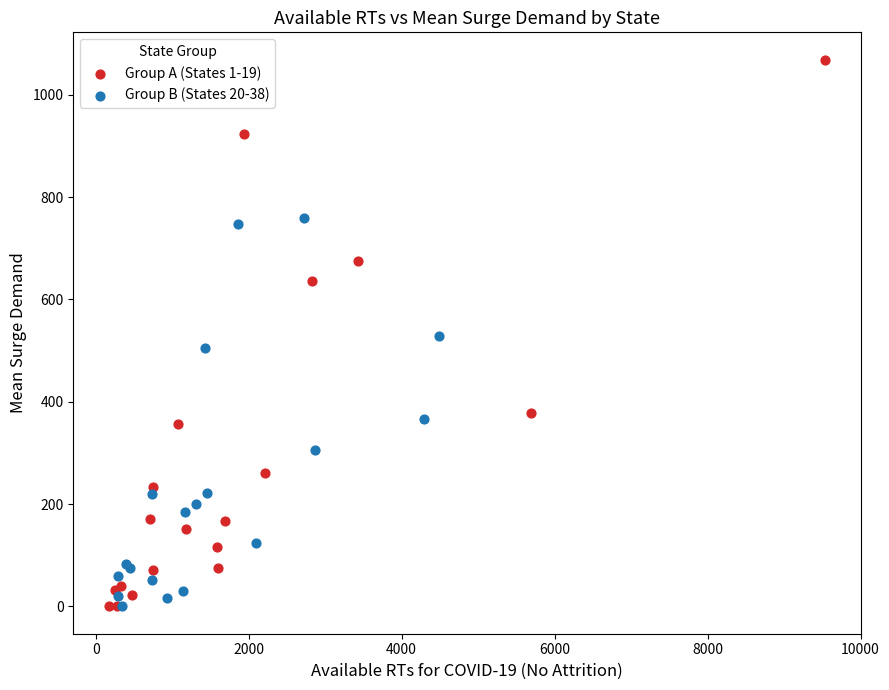

Which series contains the highest Y value?

Group A (States 1-19)